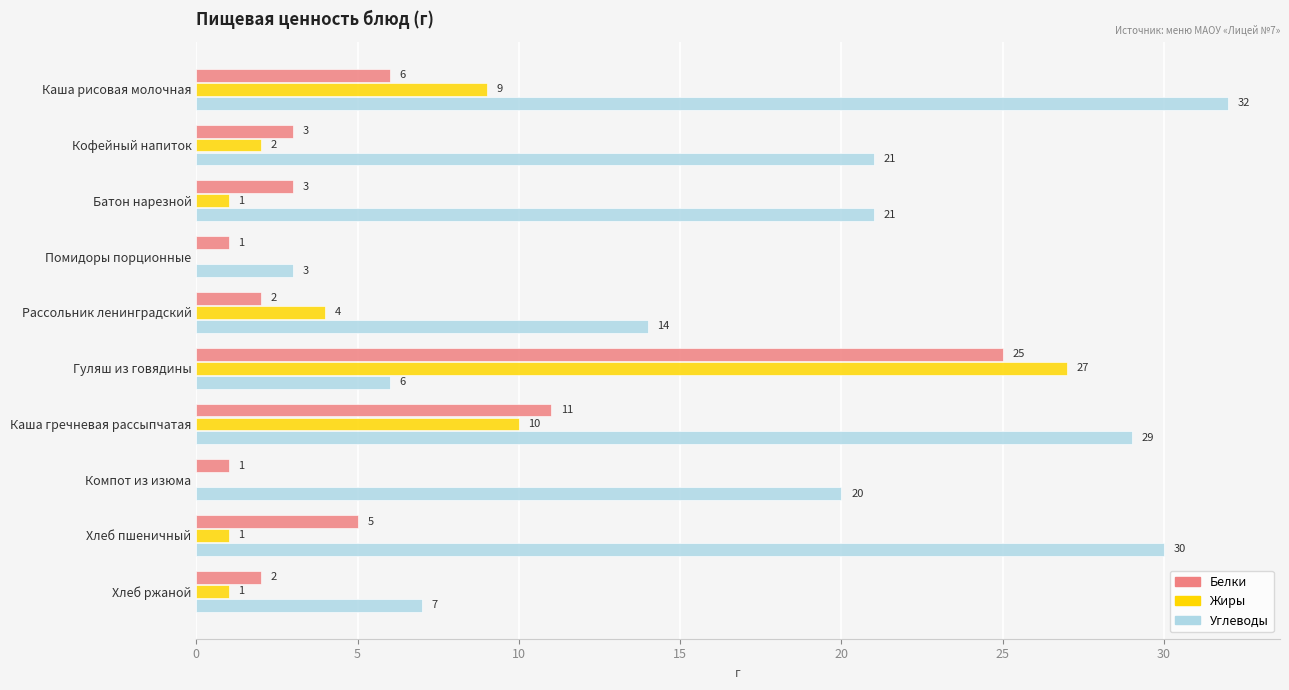

What is the sum of all Белки values?

59